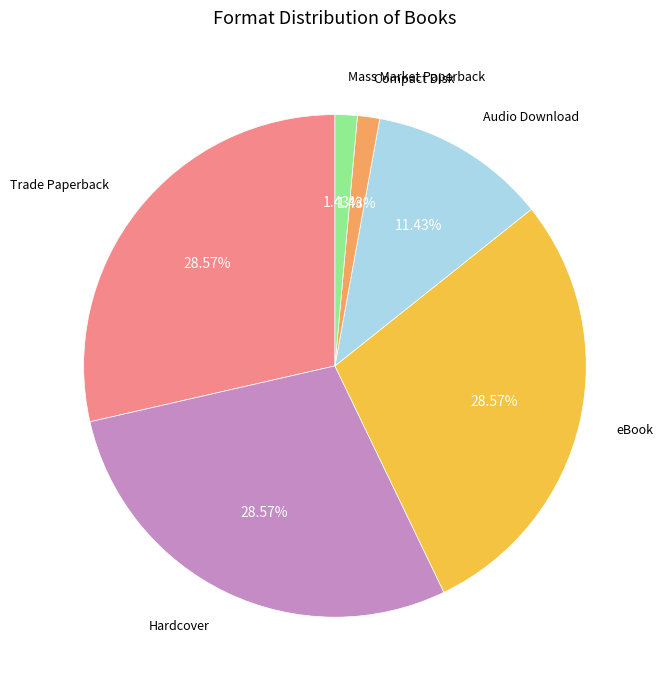

Combined, what portion of the pie is Hardcover and Compact Disk?

30.0%